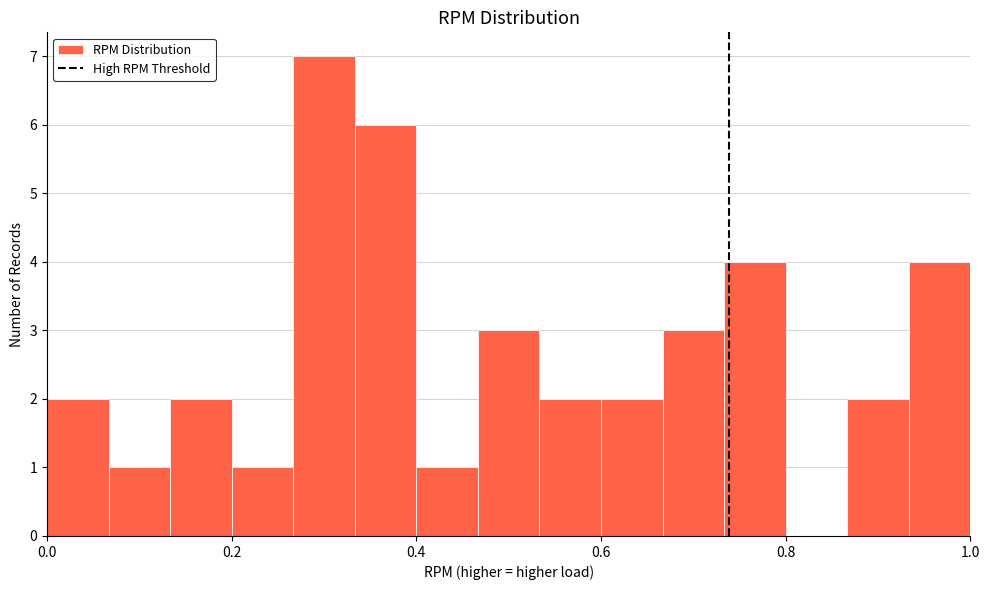

Read against the x-axis, roughly where is the centre of the tallest bar?

0.30